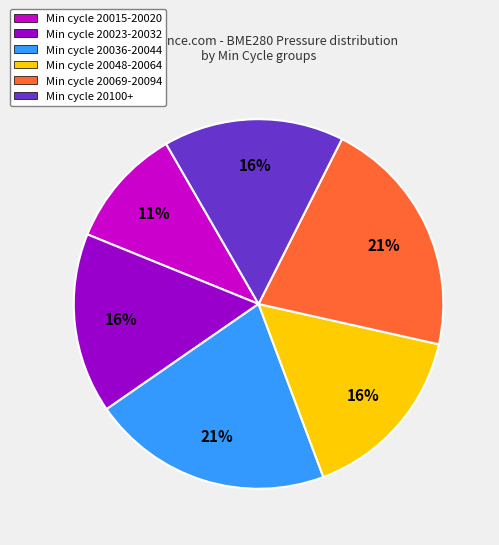

Is it true that Min cycle 20048-20064 is 27% of the pie?

False